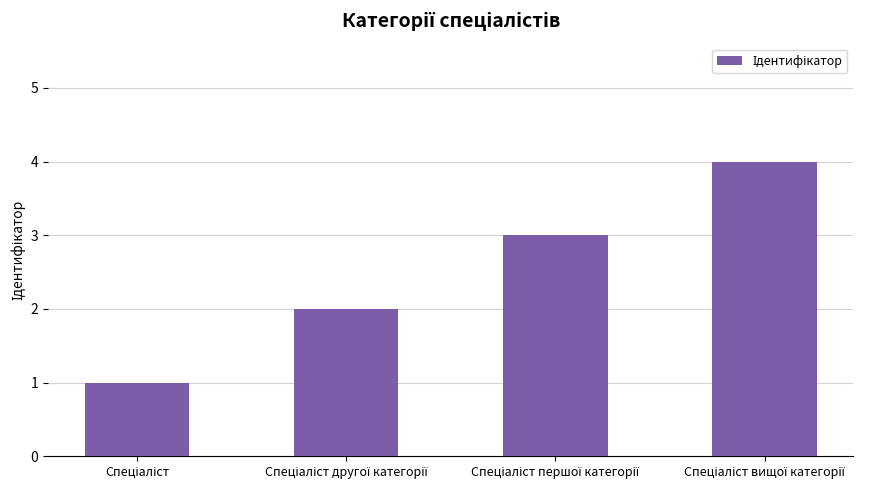

What is the maximum value shown in the chart?

4